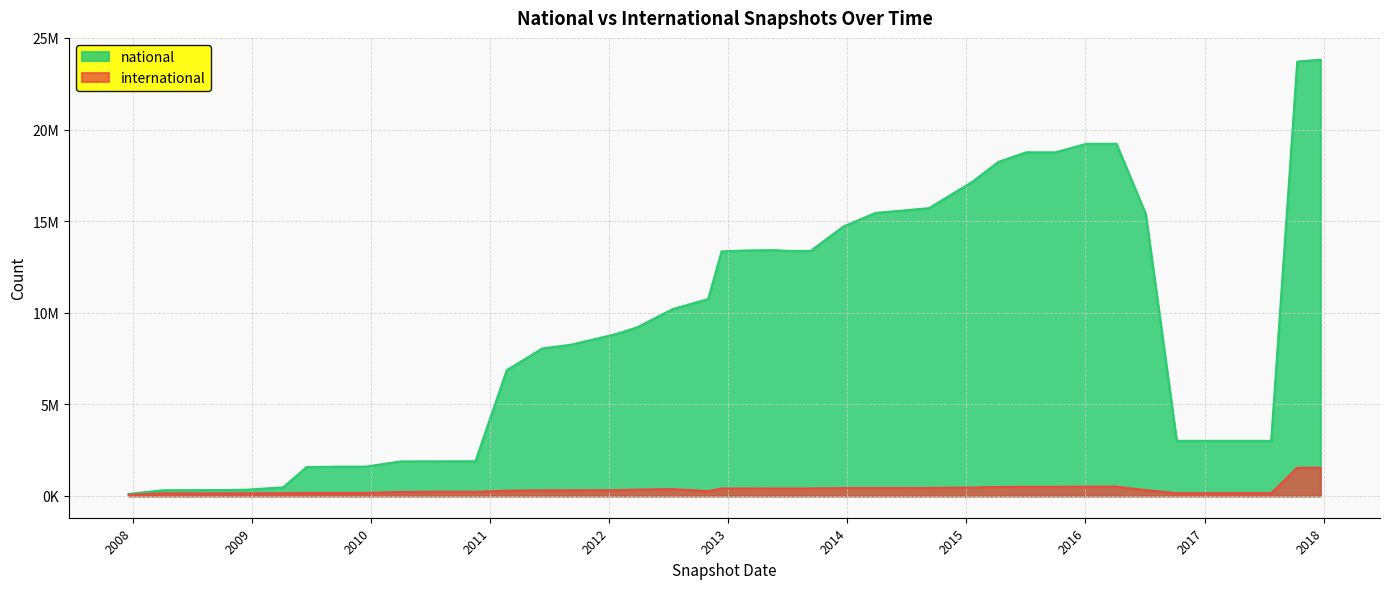

Which series has the widest spread of values?

national